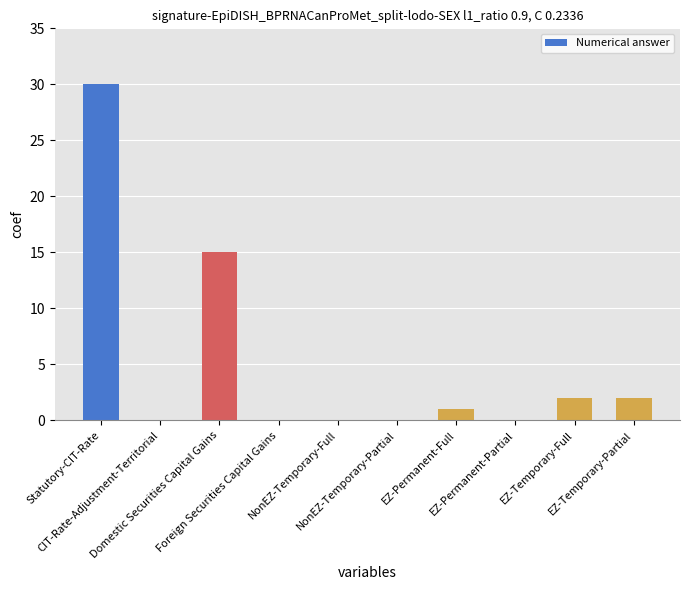

What is the maximum value shown in the chart?

30